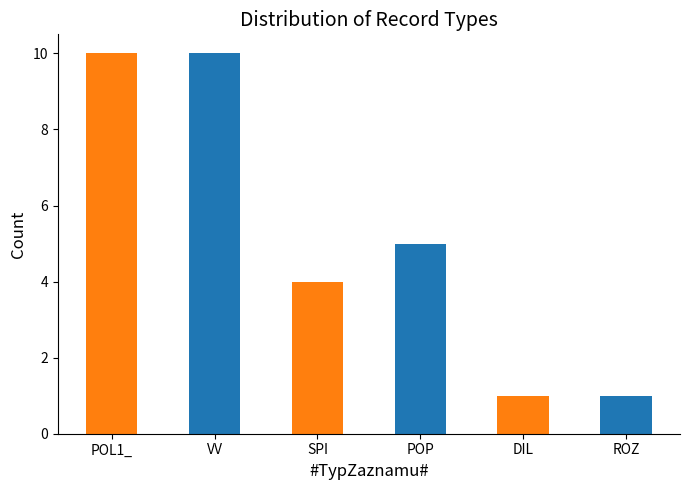

What is the greatest value displayed?

10